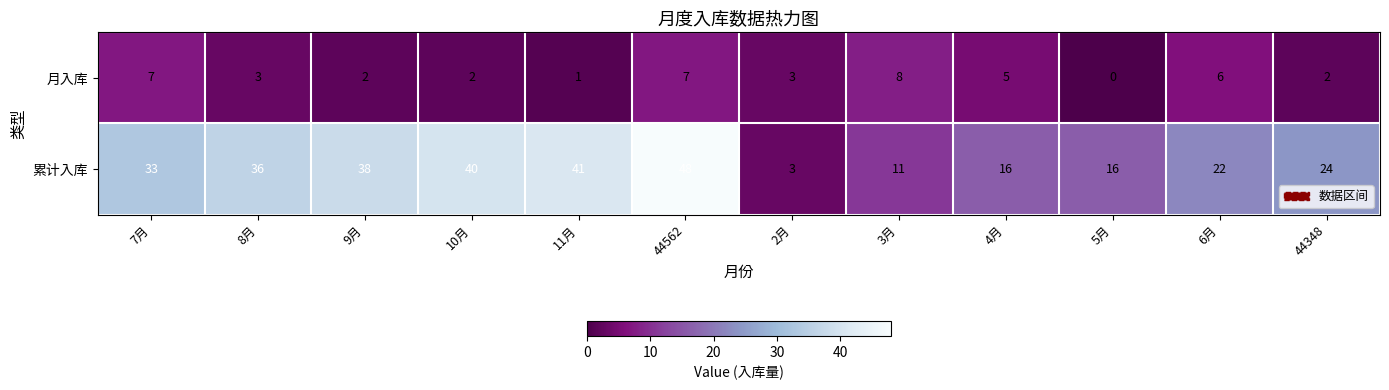

Is it true that 累计入库 equals 16 at 4月?

True